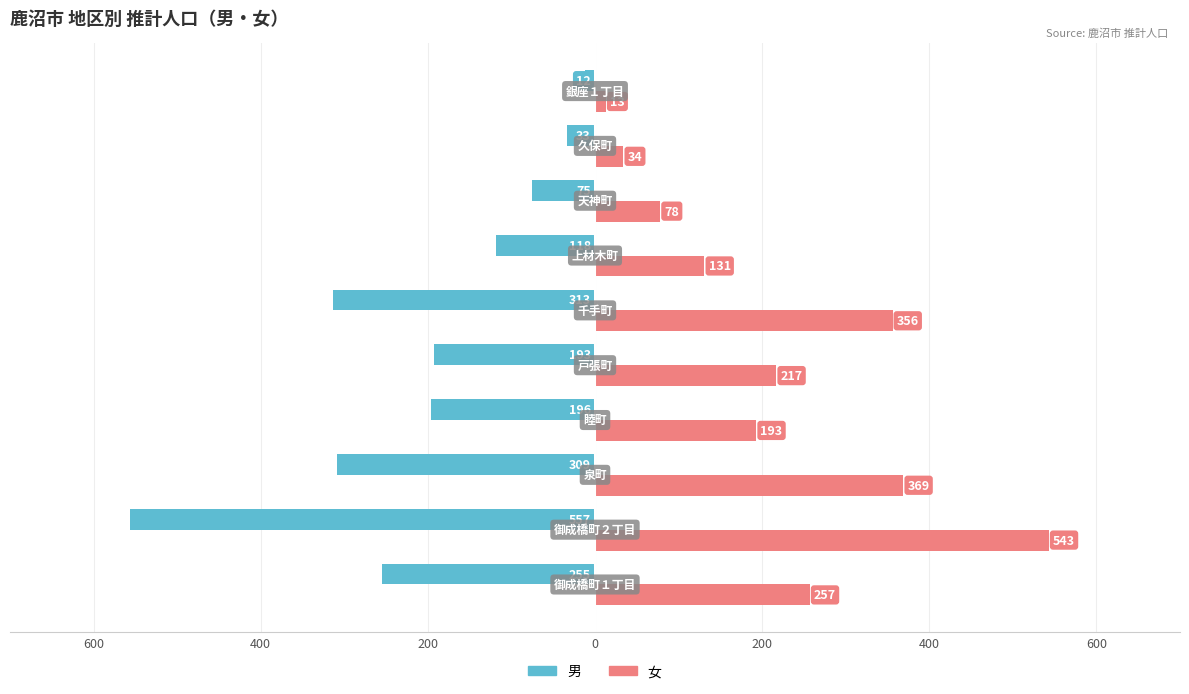

Rank the series by their average value, from lowest to highest.

男, 女